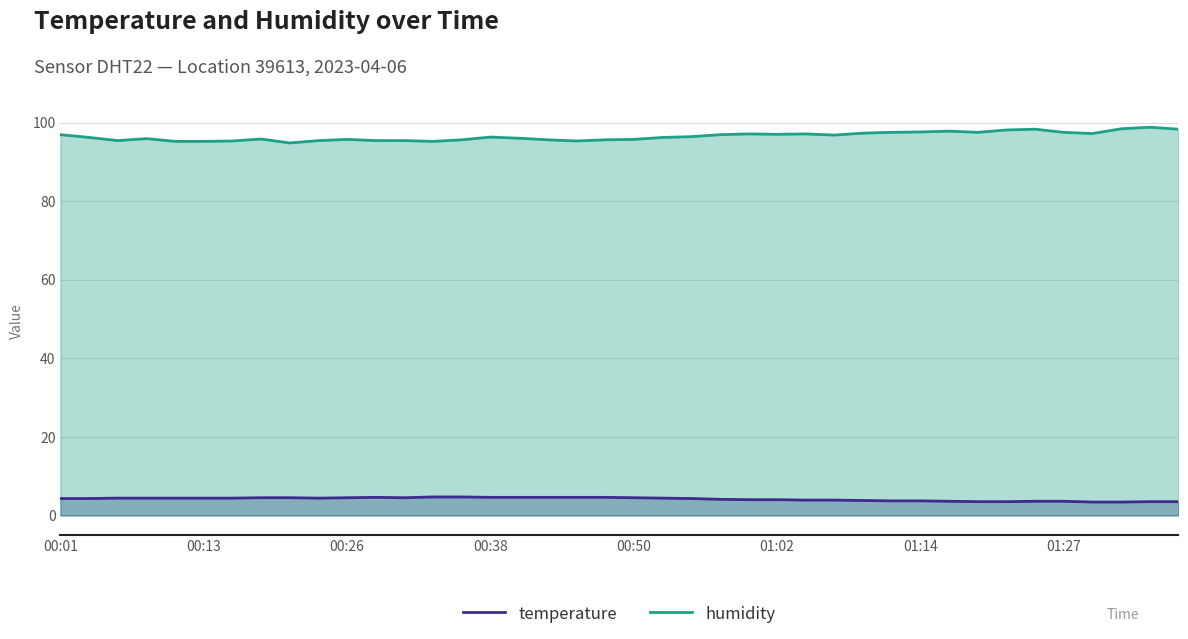

Is the value of temperature at 38 greater than the value of humidity at 12?

No